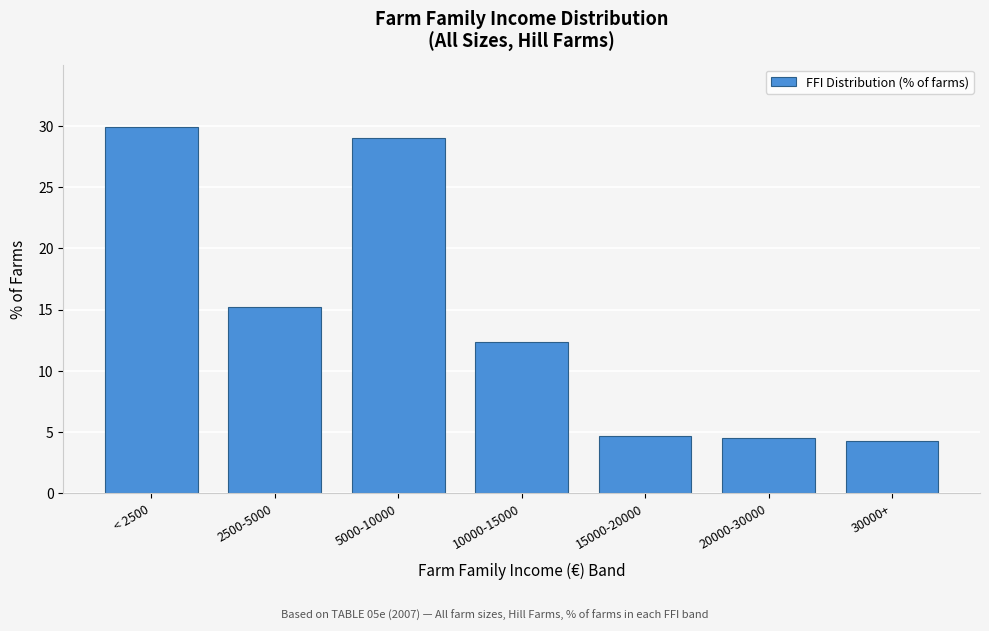

Reading right to left, what are all the values shown in this chart?

30000+=4.3	20000-30000=4.5	15000-20000=4.7	10000-15000=12.4	5000-10000=29.0	2500-5000=15.2	< 2500=29.9